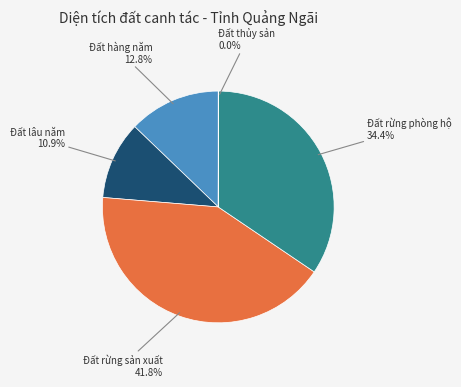

Which slice is the largest?

Đất rừng sản xuất